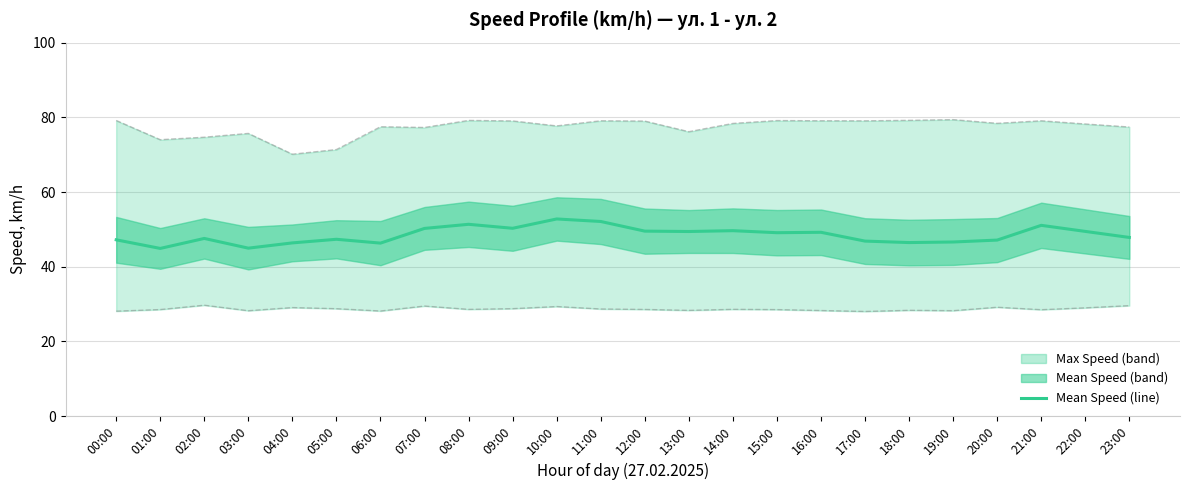

What is the difference between the values at 14:00 and 20:00?

2.5